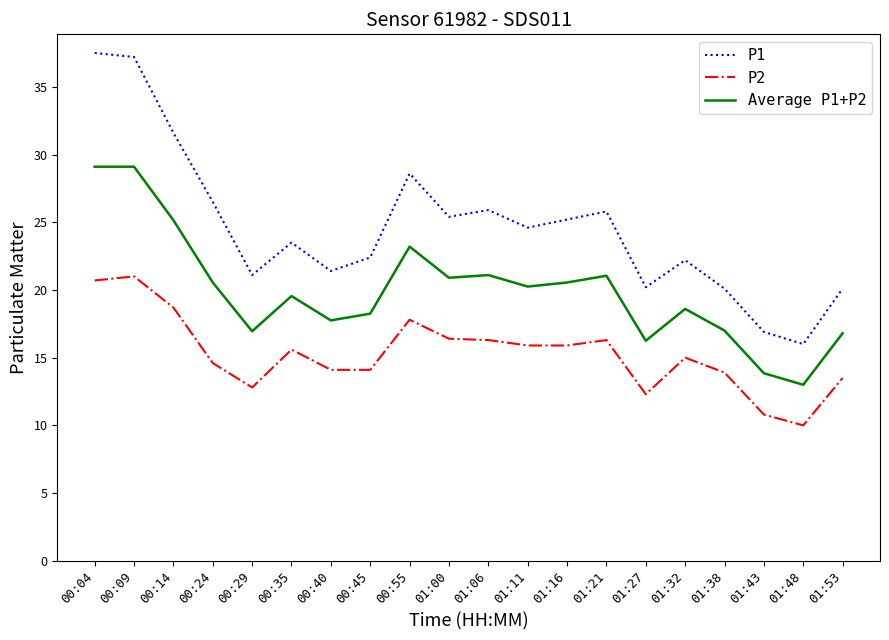

What is the lowest value of the P1 series?

16.0